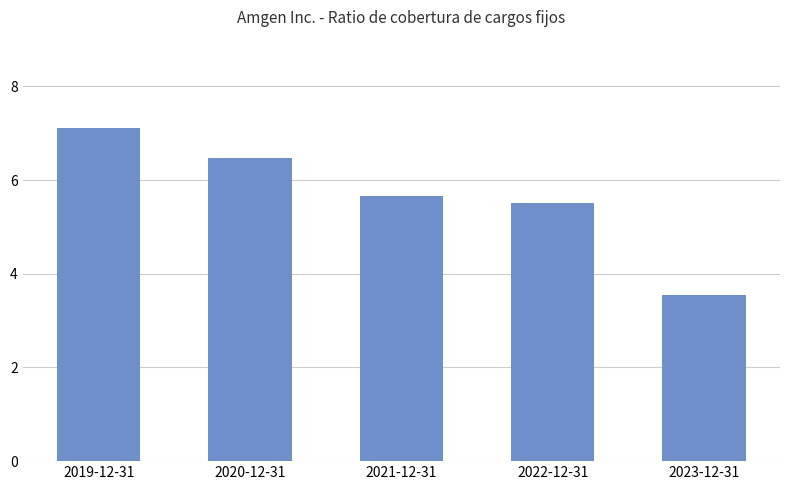

Is it true that the value at 2023-12-31 is 5.1?

False